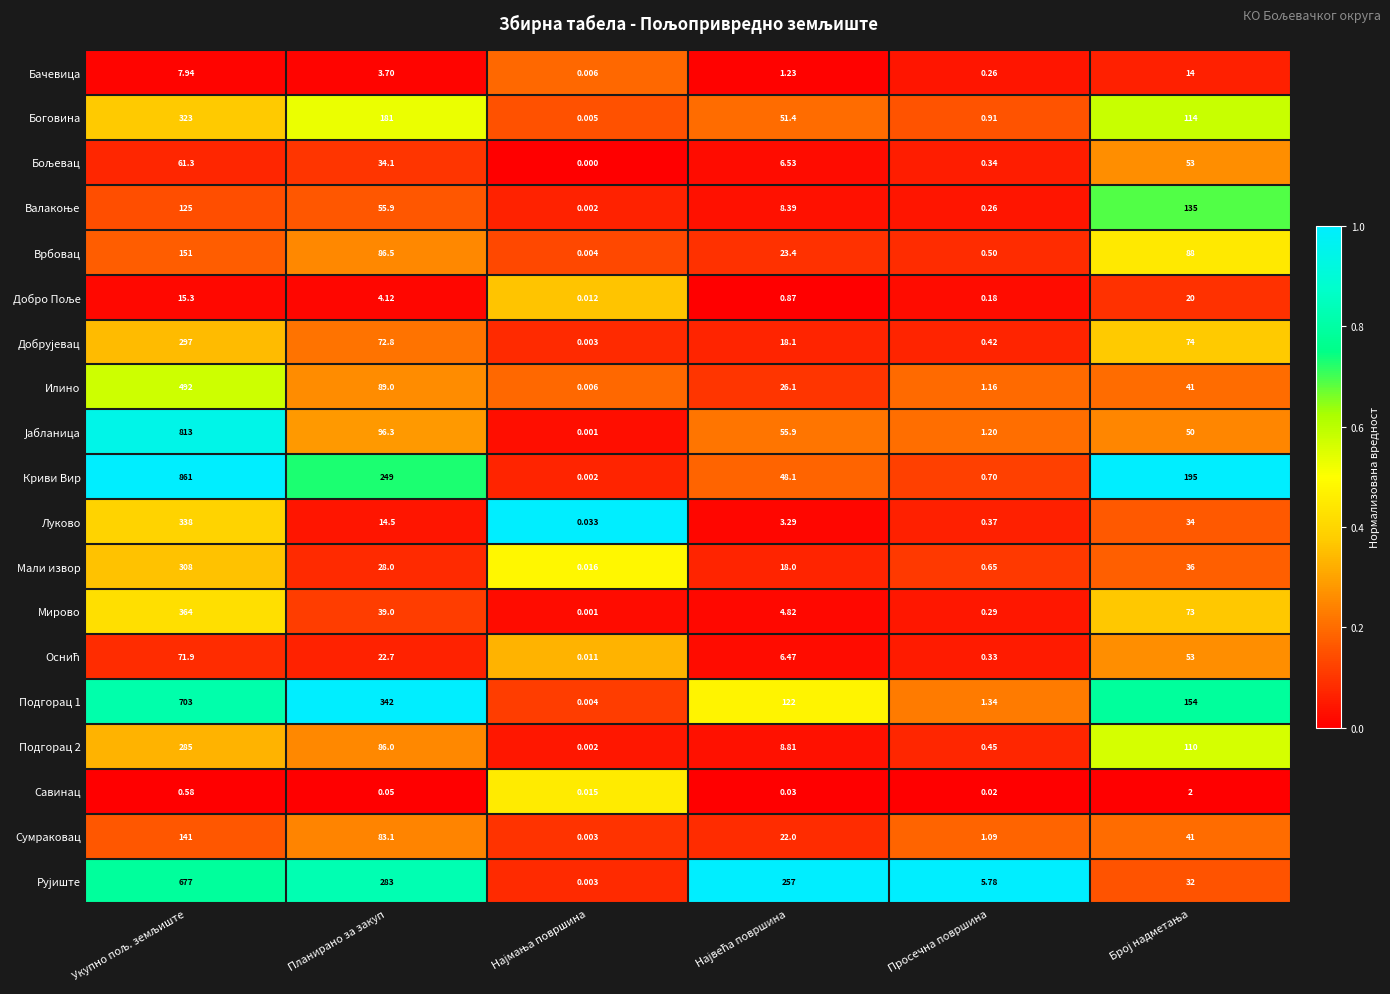

Which series has the largest total across all categories?

Криви Вир